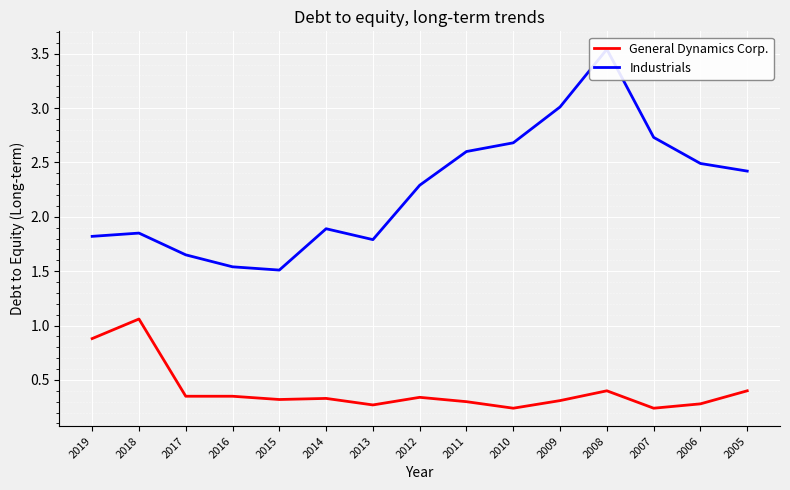

The value of Industrials at 2006 is 2.5. True or false?

True